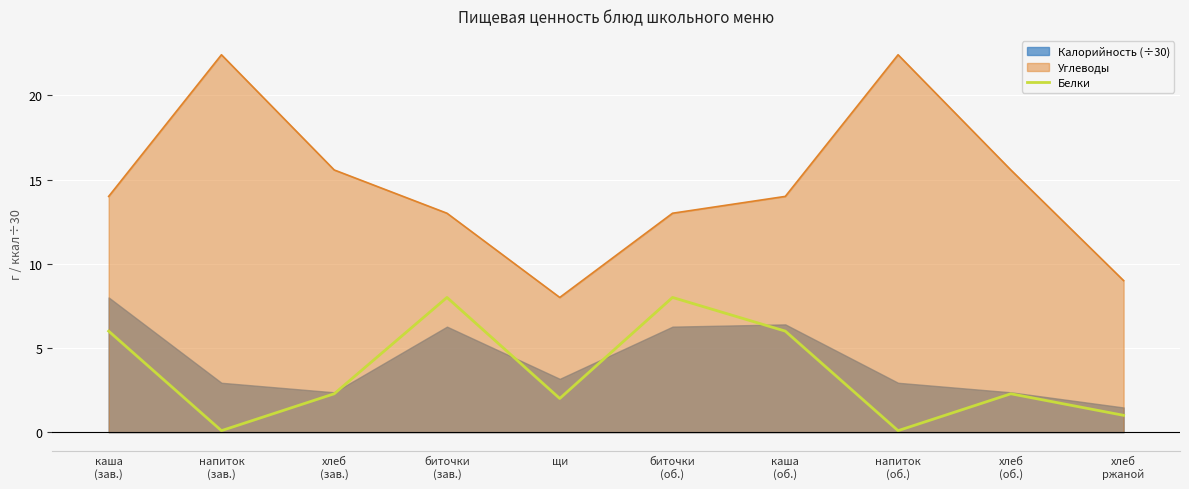

What is the smallest value displayed?

0.1